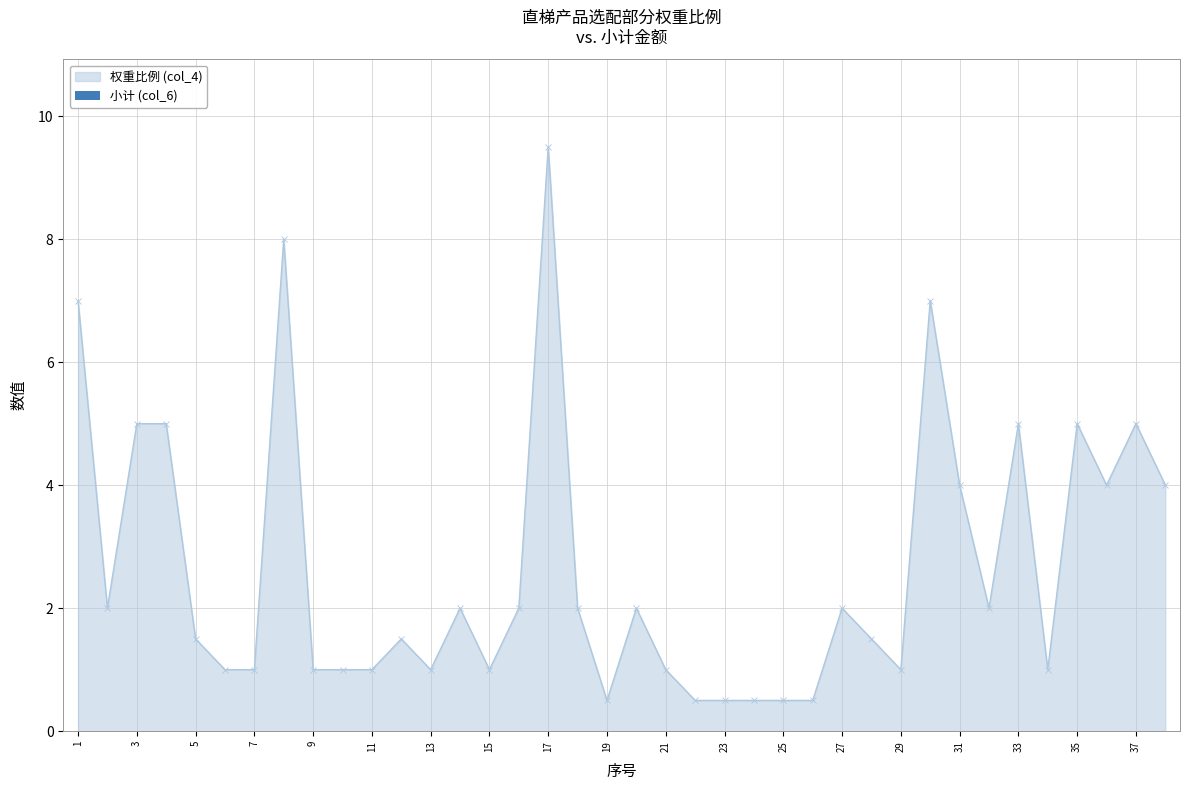

What is the maximum value shown in the chart?

9.5